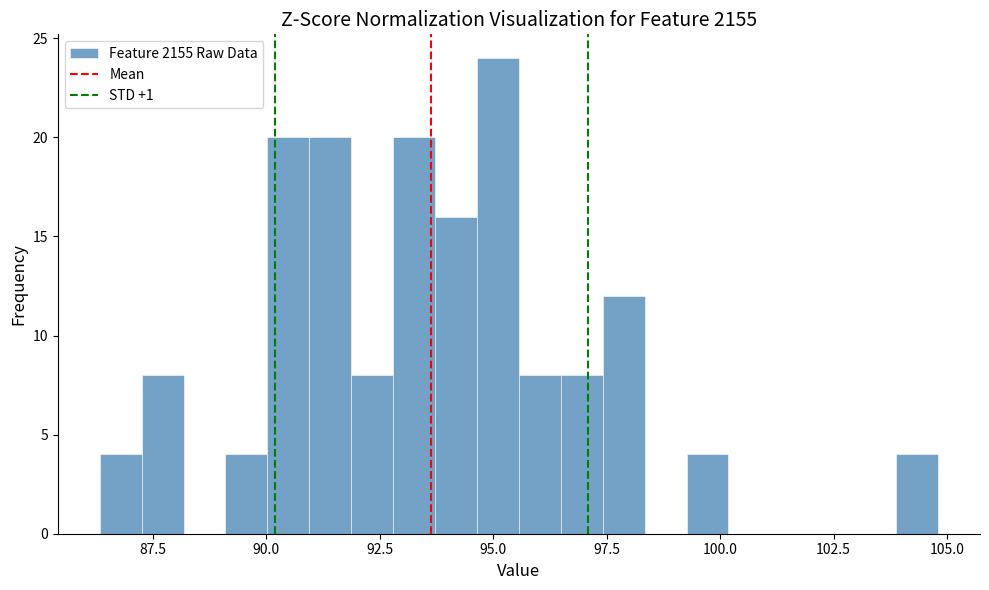

Around what value on the x-axis is the tallest bar? Give the approximate position of its centre, as read against the axis.

95.0